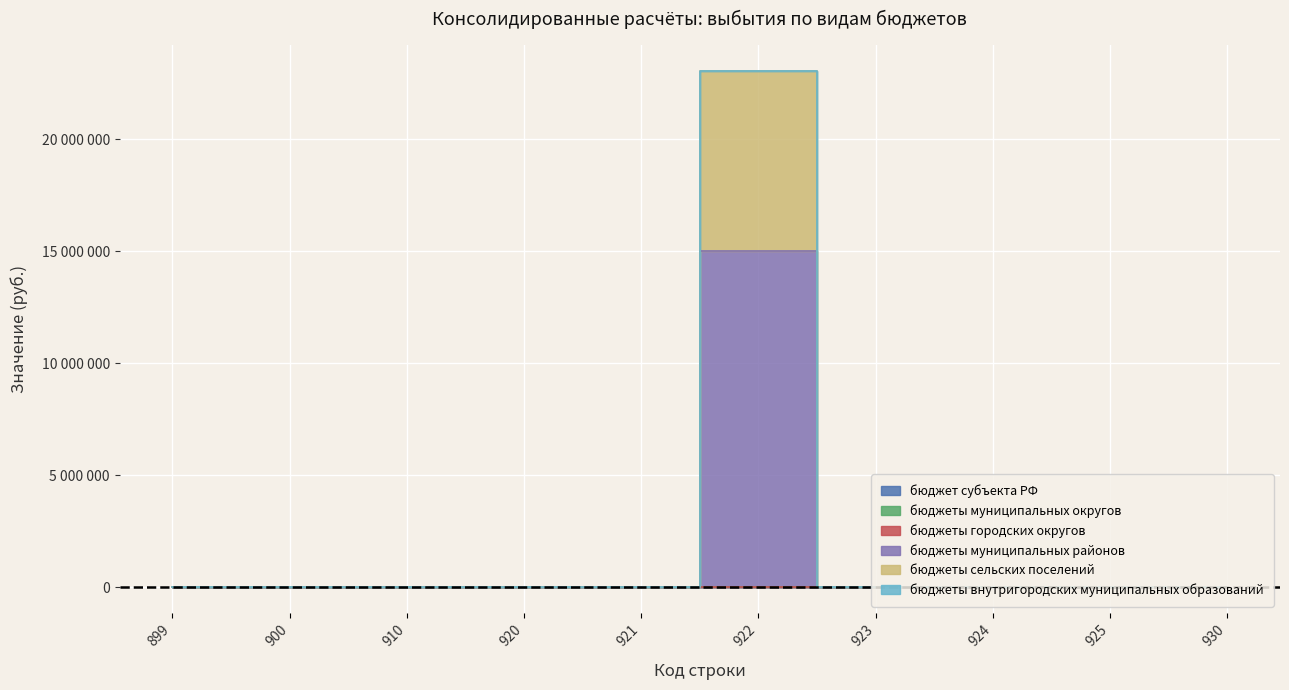

True or false: бюджеты сельских поселений and бюджеты внутригородских муниципальных образований cross at least once.

False